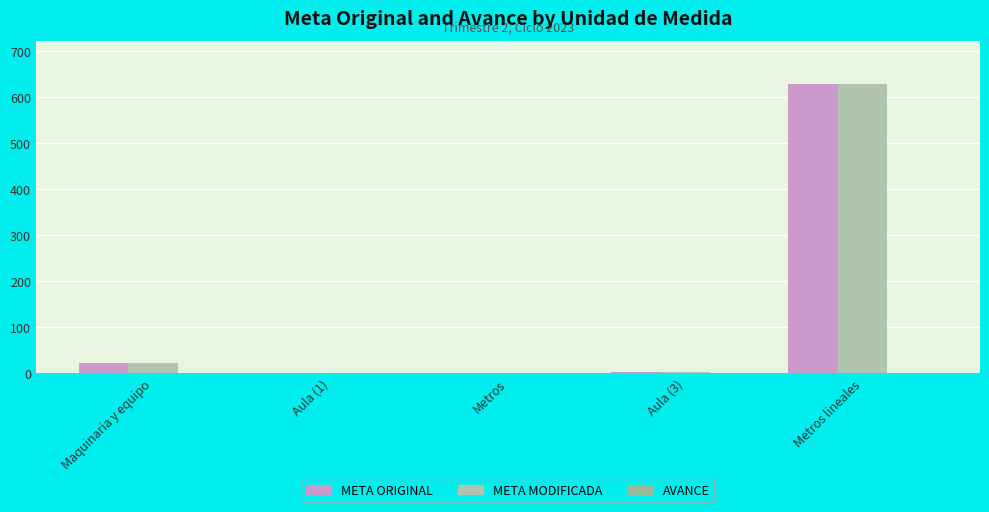

Reading right to left, what are all the values shown in this chart?

META ORIGINAL: Metros lineales=628.0	Aula (3)=3.0	Metros=1.0	Aula (1)=1.0	Maquinaria y equipo=23.0
META MODIFICADA: Metros lineales=628.0	Aula (3)=3.0	Metros=1.0	Aula (1)=1.0	Maquinaria y equipo=23.0
AVANCE: Metros lineales=0.0	Aula (3)=0.2	Metros=1.0	Aula (1)=0.0	Maquinaria y equipo=0.0